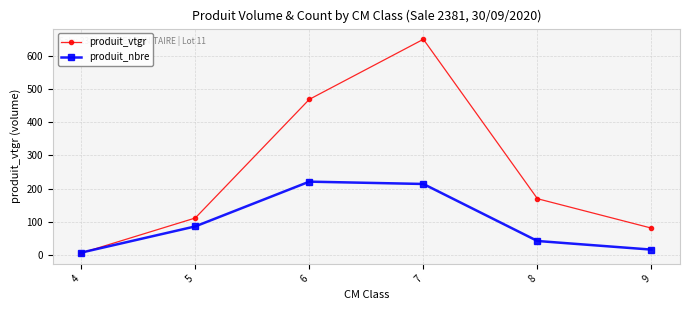

The produit_vtgr series shows 31.7 at 9. True or false?

False